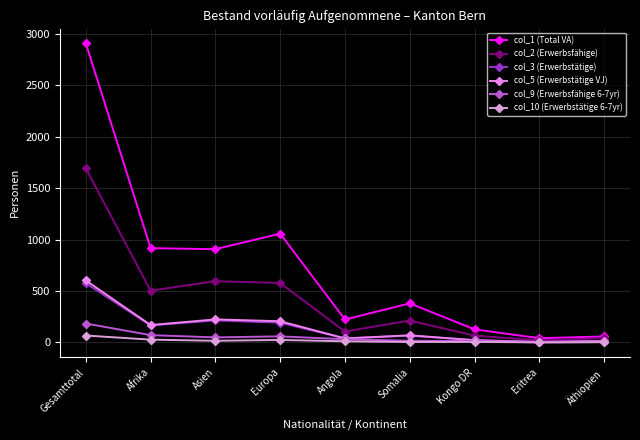

What is the value of the col_3 (Erwerbstätige) point at the 3rd from the left?

214